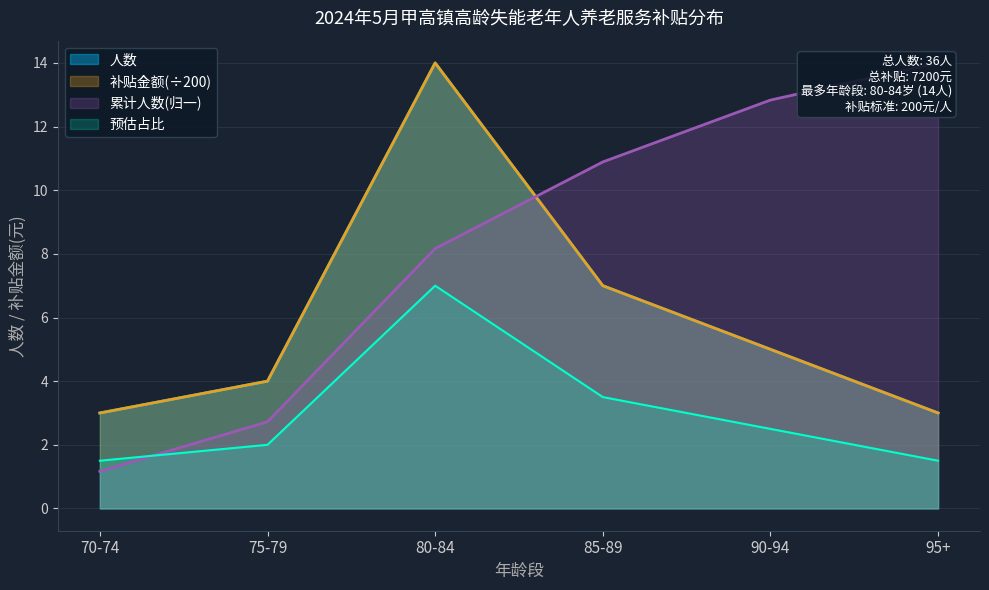

What is the smallest value displayed?

3